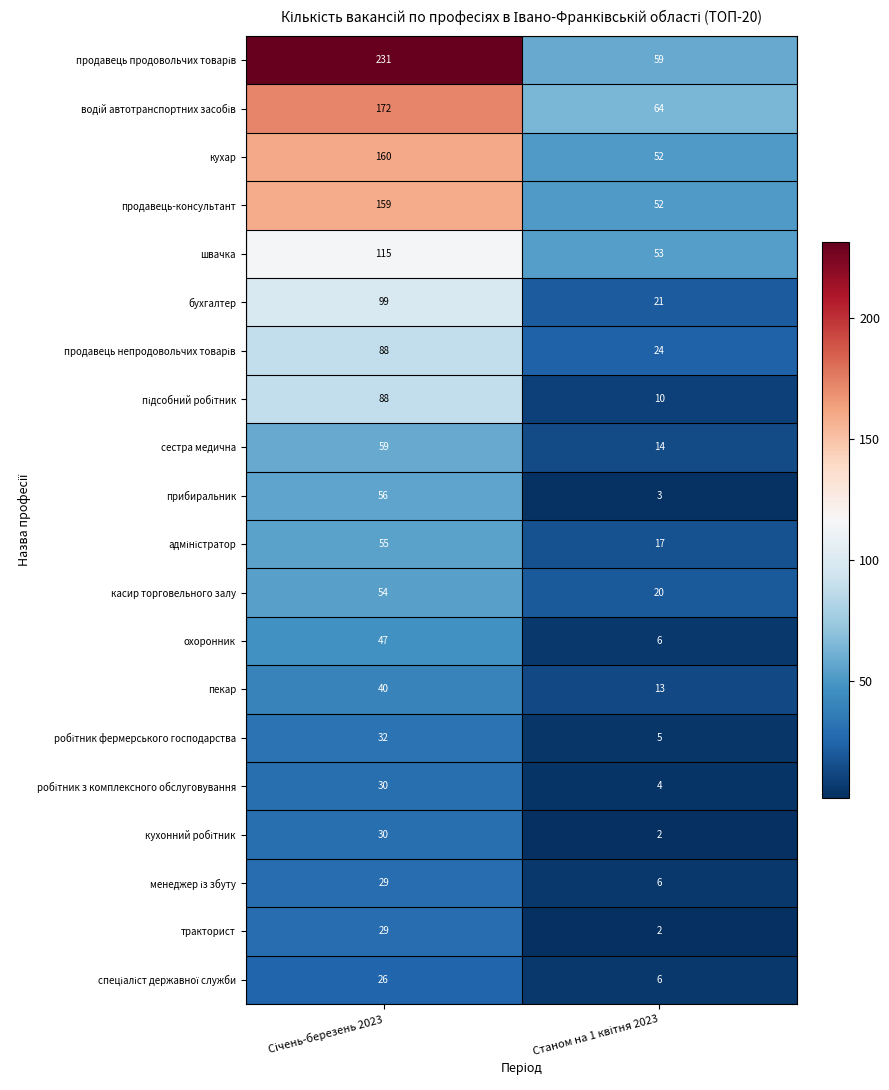

What is the sum of all касир торговельного залу values?

74